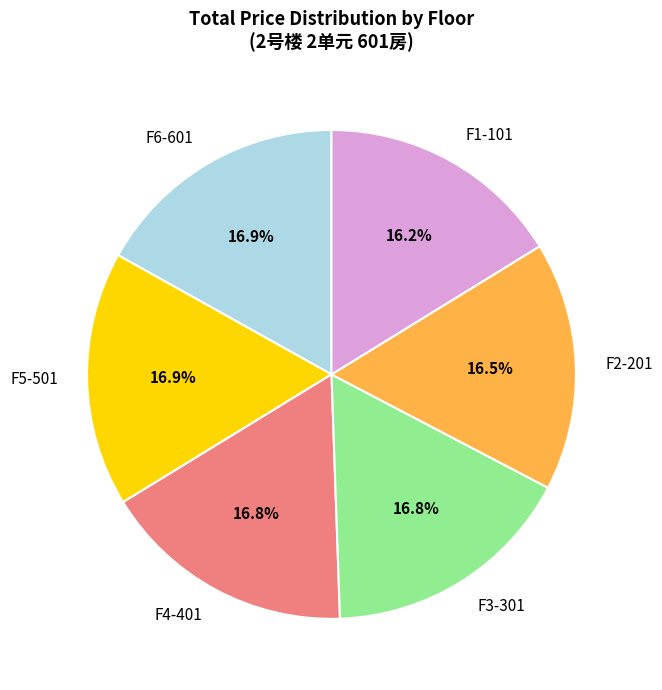

To the nearest percent, what is the average slice percentage?

17%